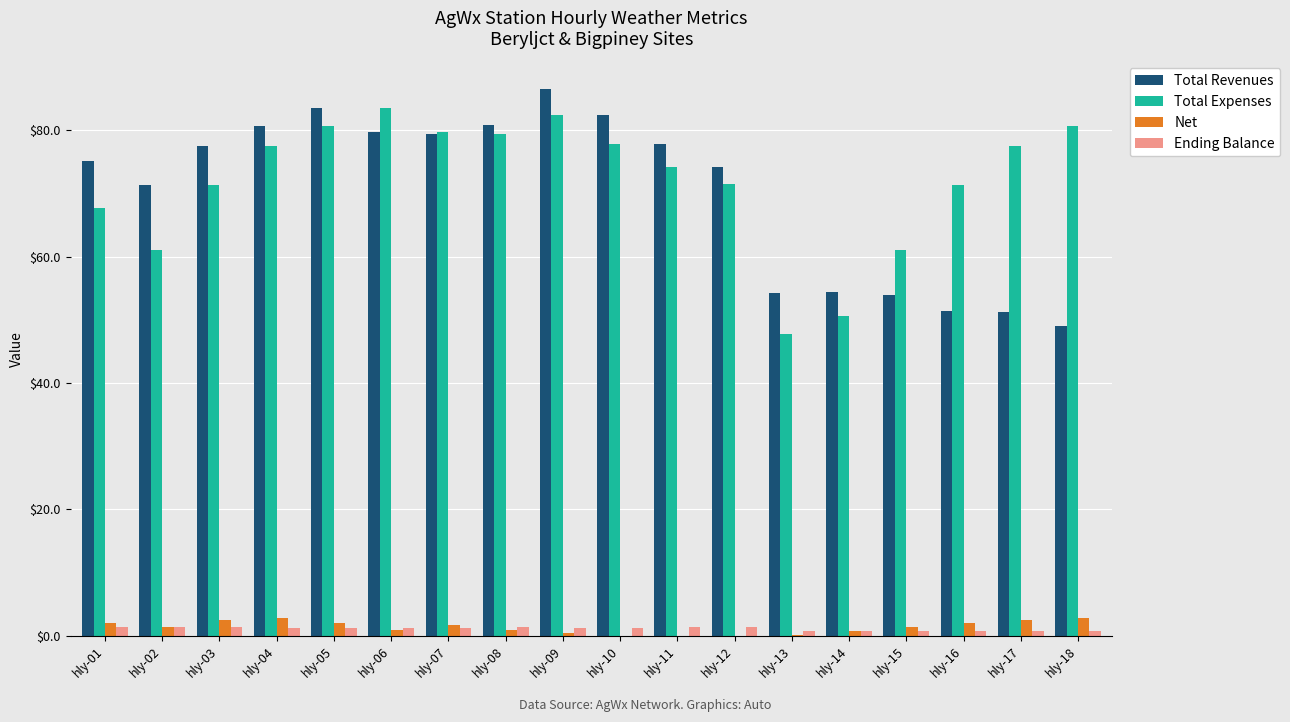

Is the value of Ending Balance at hly-01 greater than the value of Total Expenses at hly-03?

No